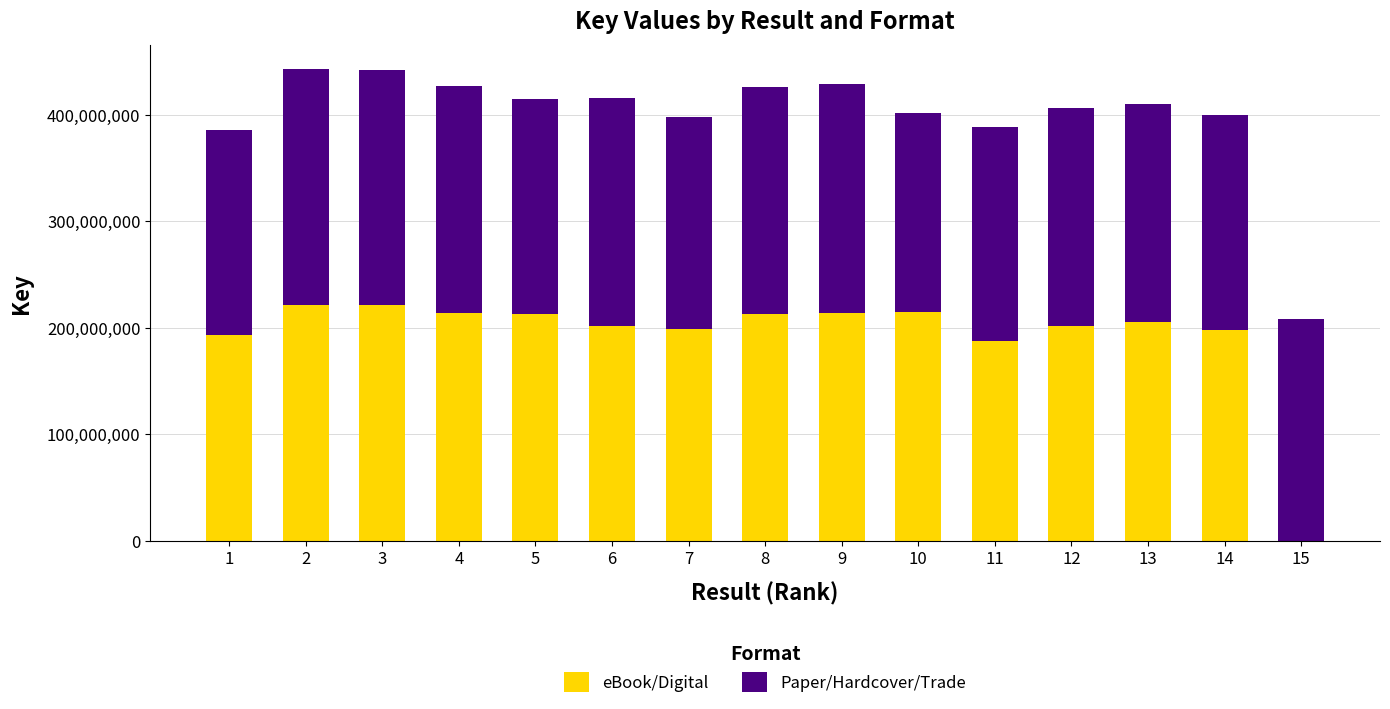

How many values in eBook/Digital are above zero?

14